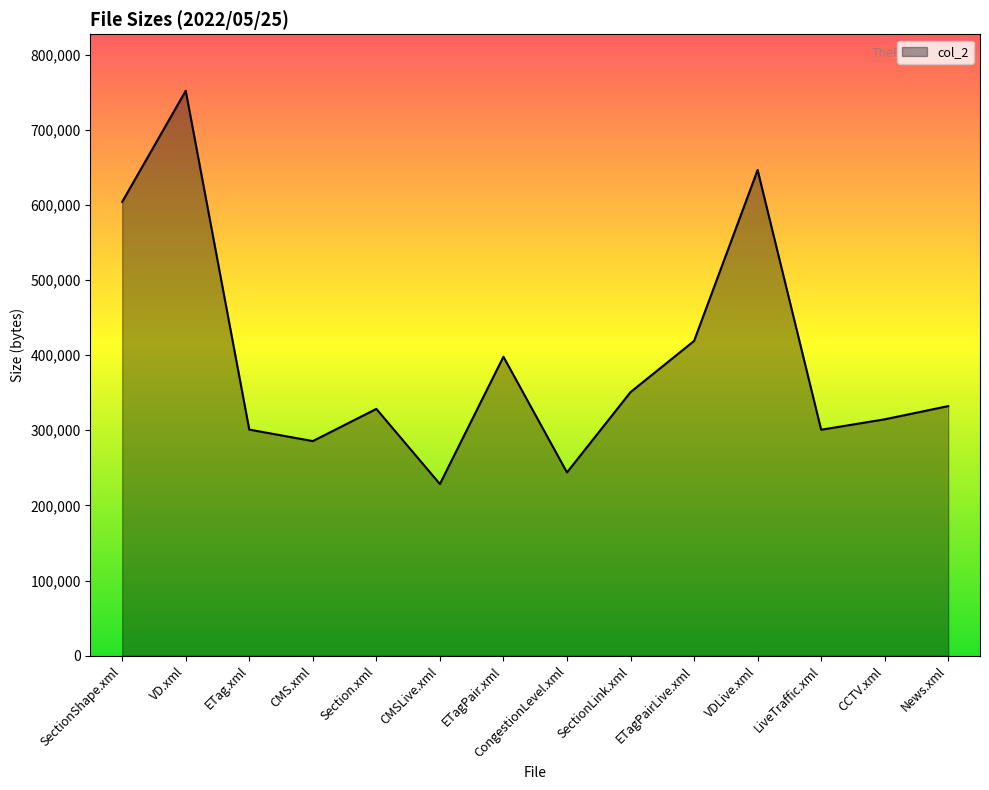

How many series are shown in this chart?

1